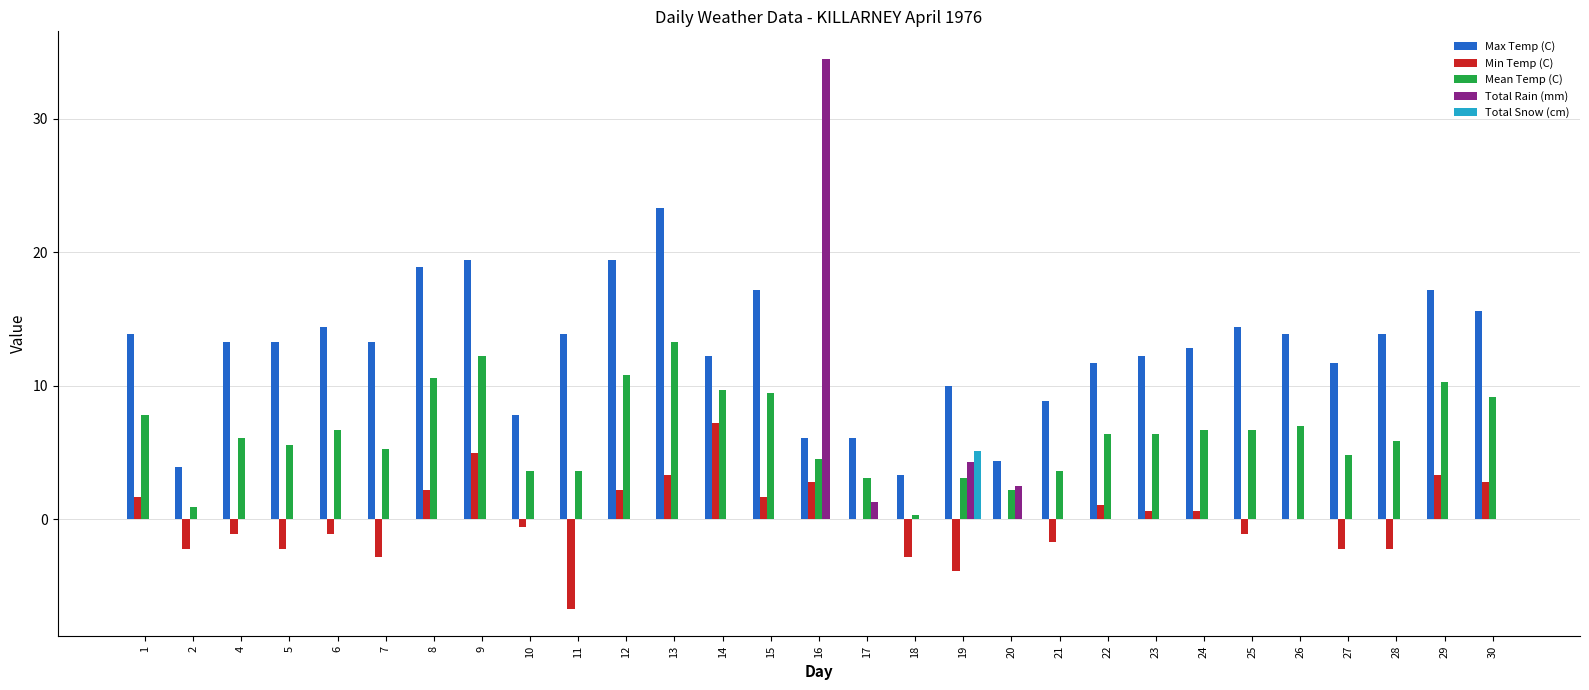

What is the highest value of the Max Temp (C) series?

23.3